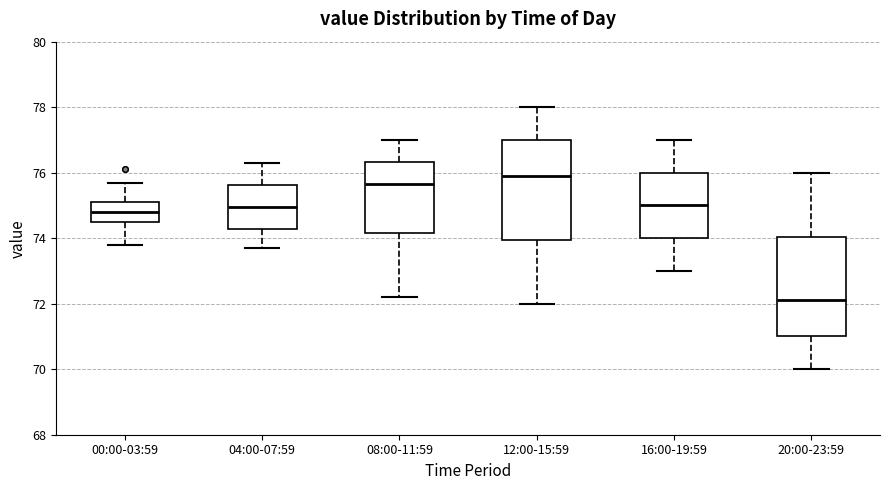

Where is the lower edge of the box for 16:00-19:59 on the y-axis? The values are not printed on the chart, so give them approximately, as read against the axis.

74.0